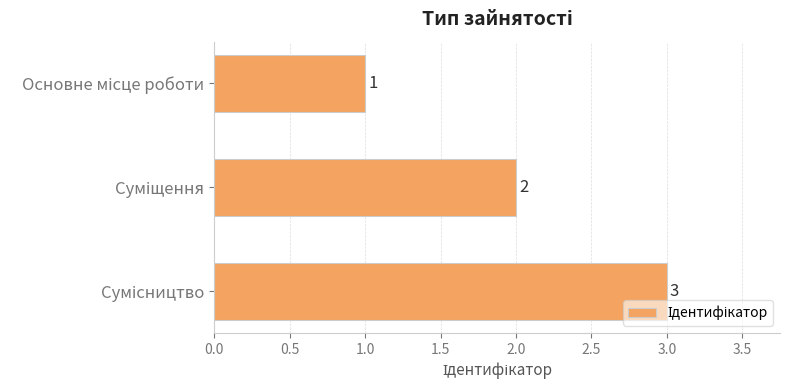

Are the bars grouped side by side (vs. stacked)?

No